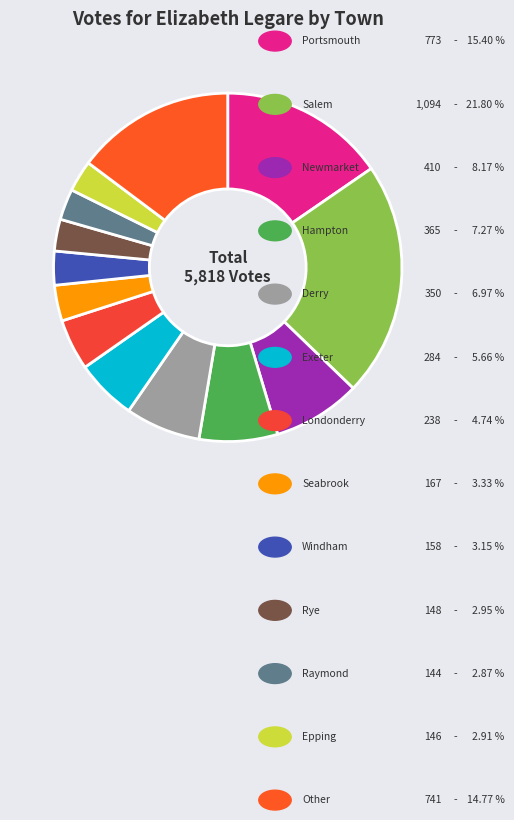

Rank the categories by value from highest to lowest.

Salem, Portsmouth, Other, Newmarket, Hampton, Derry, Exeter, Londonderry, Seabrook, Windham, Rye, Epping, Raymond